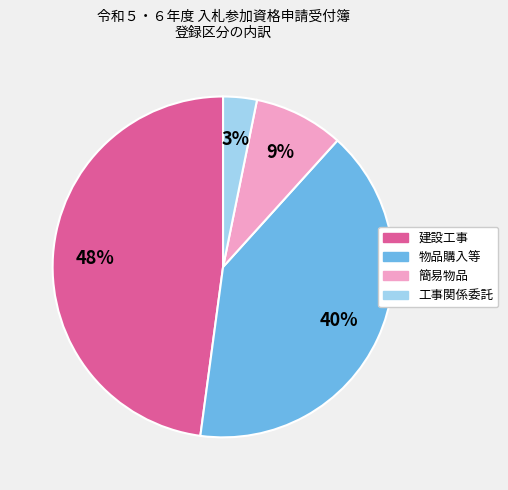

Between 物品購入等 and 工事関係委託, which is larger?

物品購入等